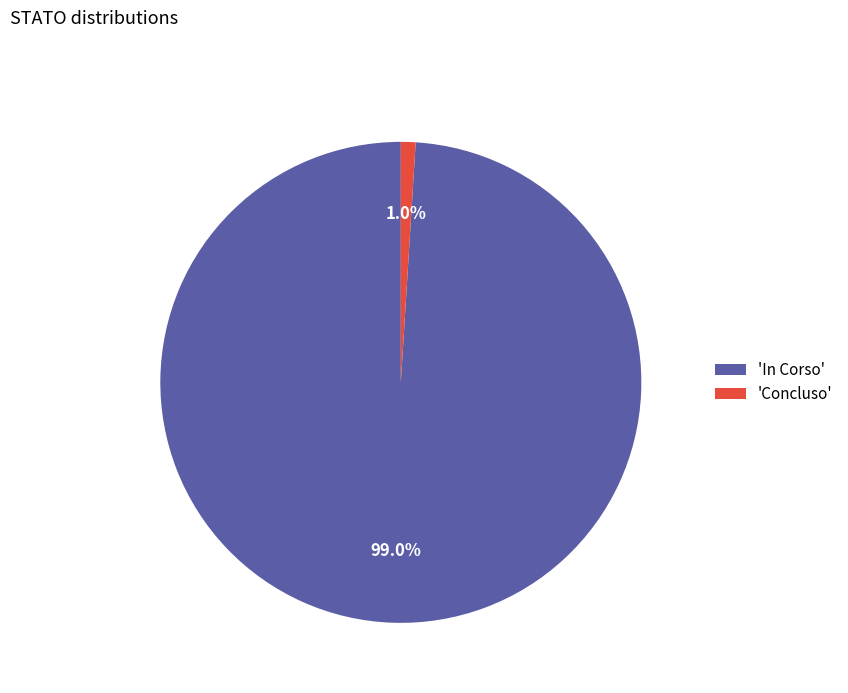

To the nearest percent, what is the average slice percentage?

50%